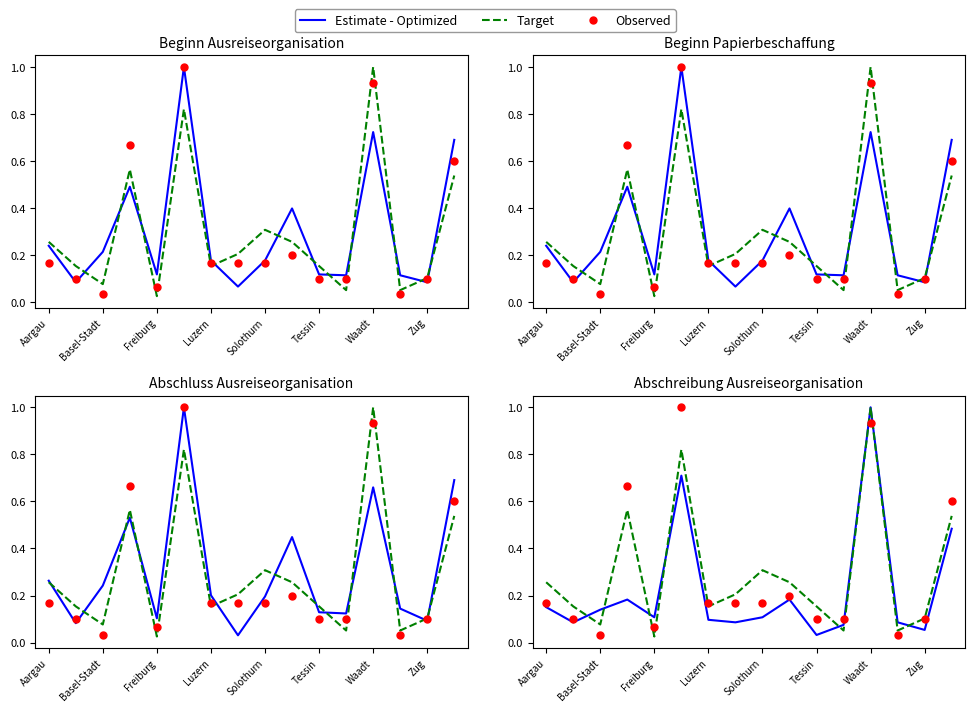

What is the sum of all Observed values?

4.6